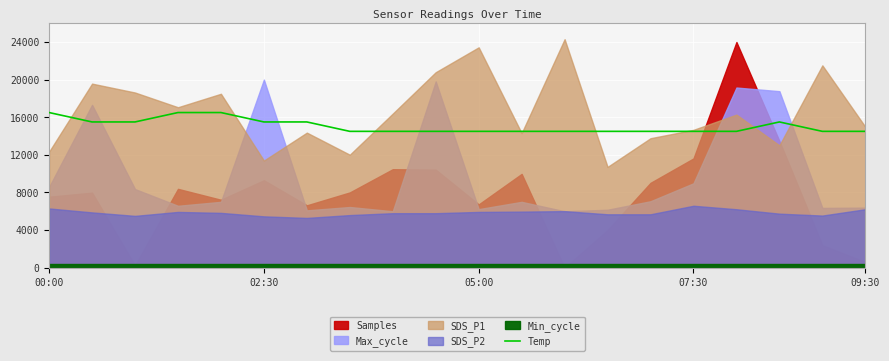

How many lines are shown in the chart?

1